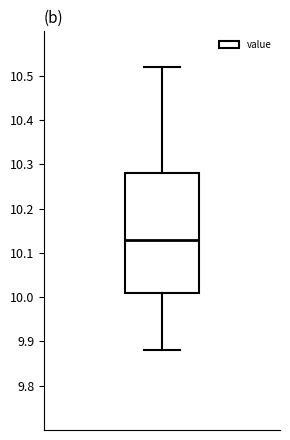

Read this box plot against the y-axis: the position of the median line, the range covered by the box, and the ends of both whiskers. The values are not printed on the chart, so give them approximately, as read against the axis.

median 10.13, box 10.01 to 10.28, whiskers 9.88 to 10.52